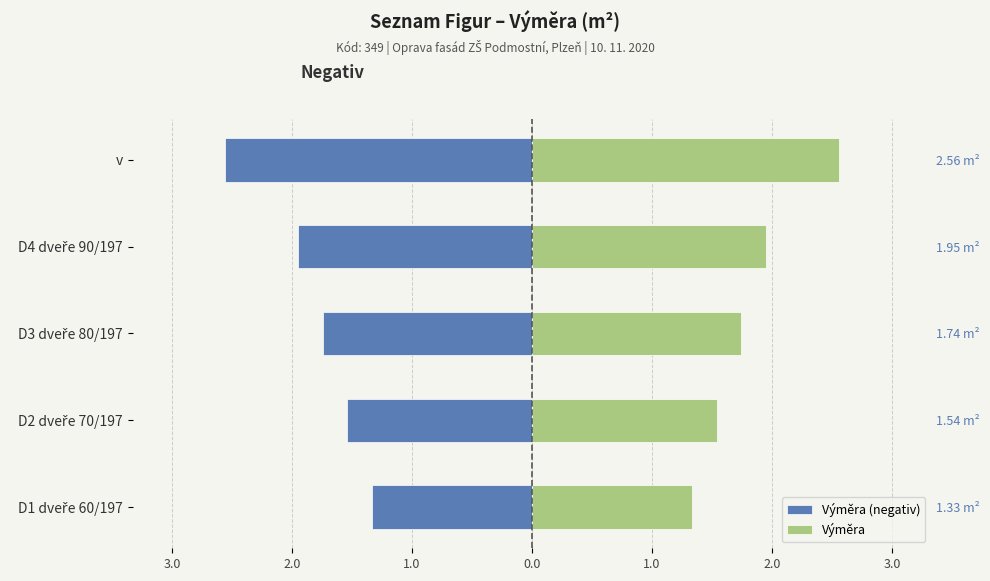

What is the average value of the Výměra (negativ) series?

-1.8